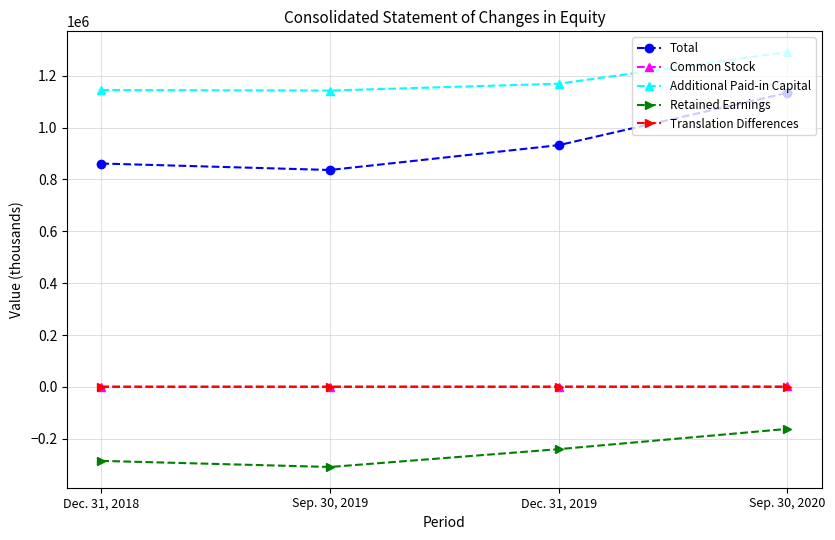

What are all the series names shown in the legend?

Total, Common Stock, Additional Paid-in Capital, Retained Earnings, Translation Differences